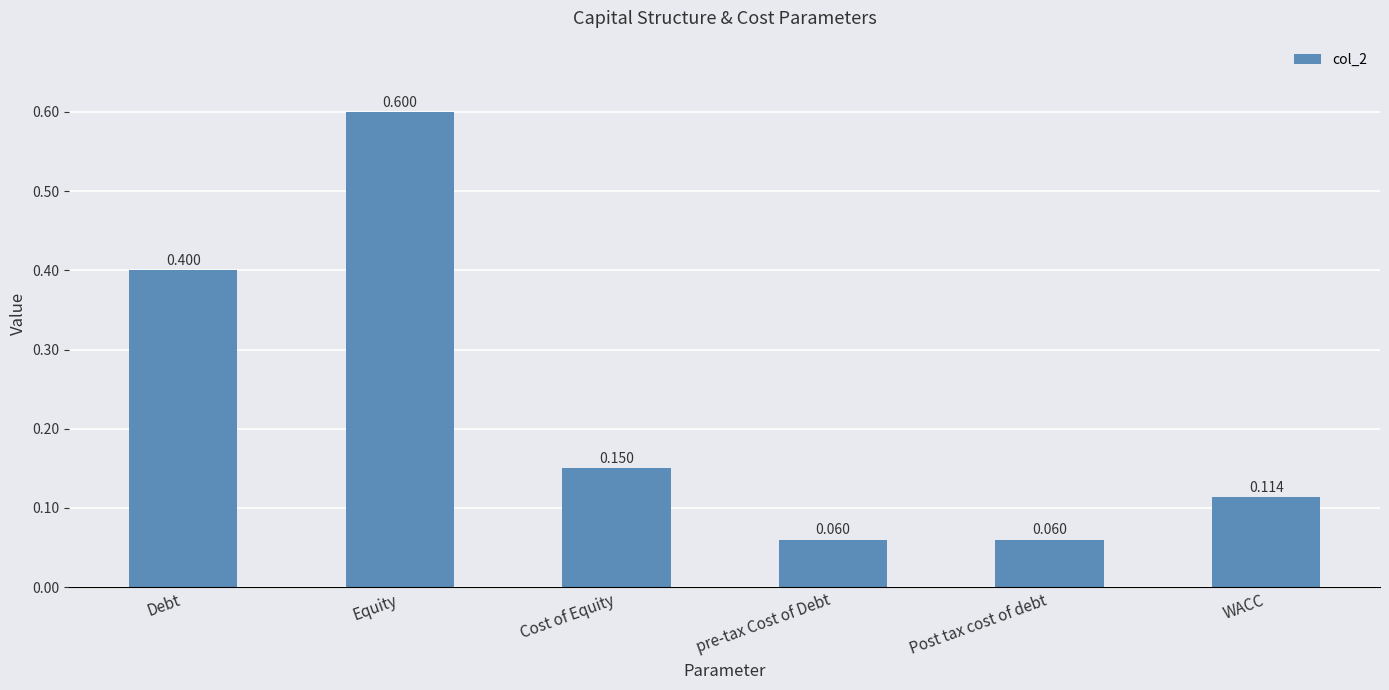

The value at Equity is 0.4. True or false?

False